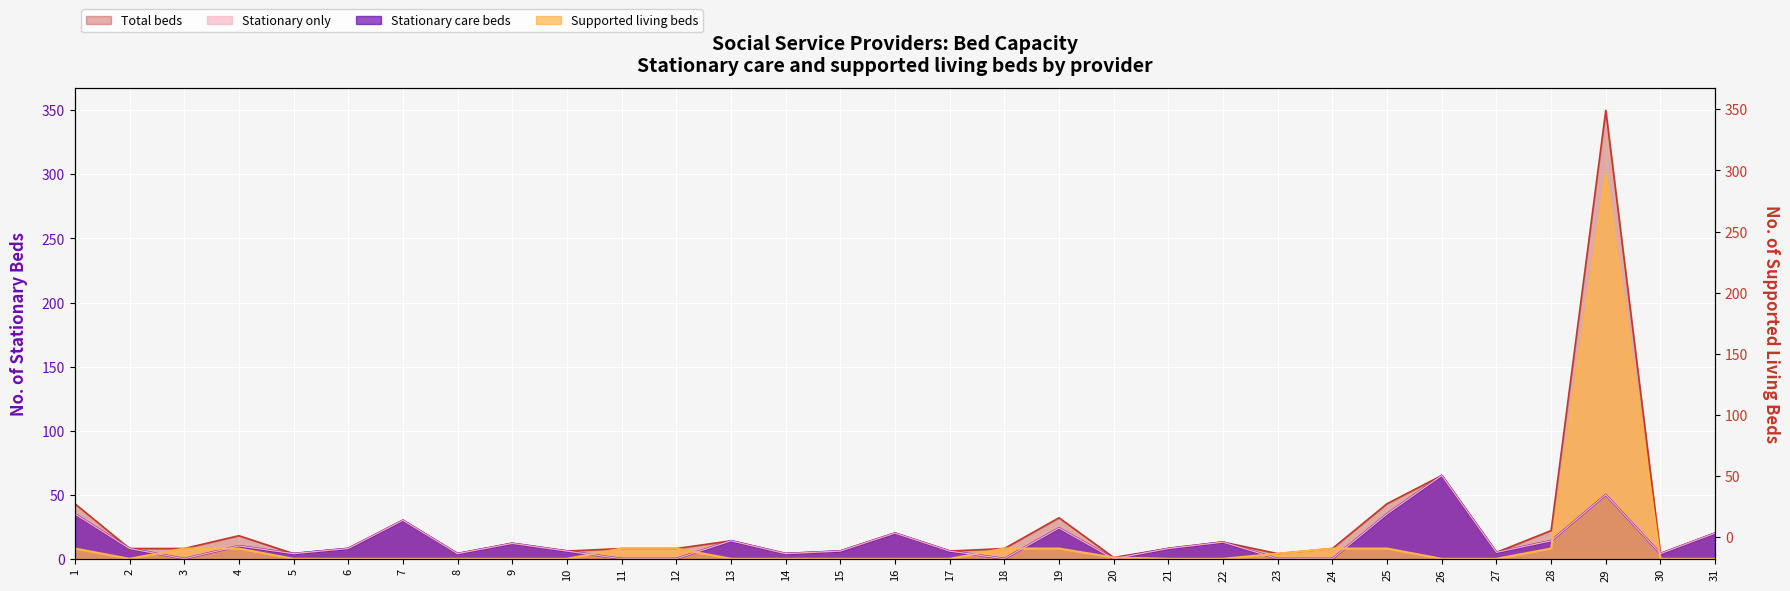

How many lines are shown in the chart?

4